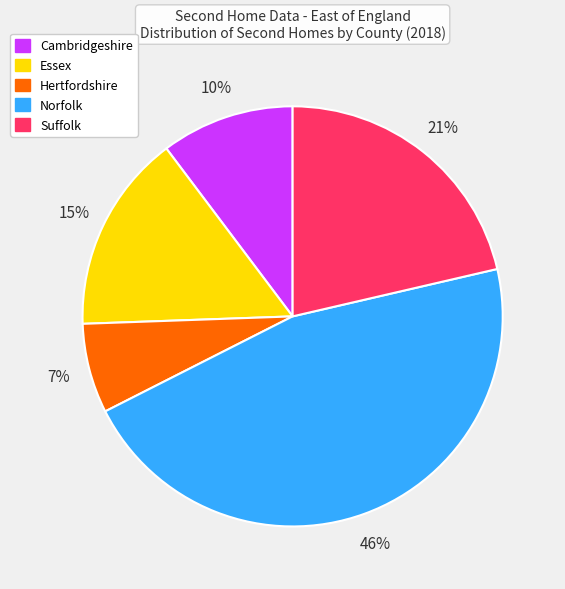

To the nearest percent, what portion does Hertfordshire represent?

7%